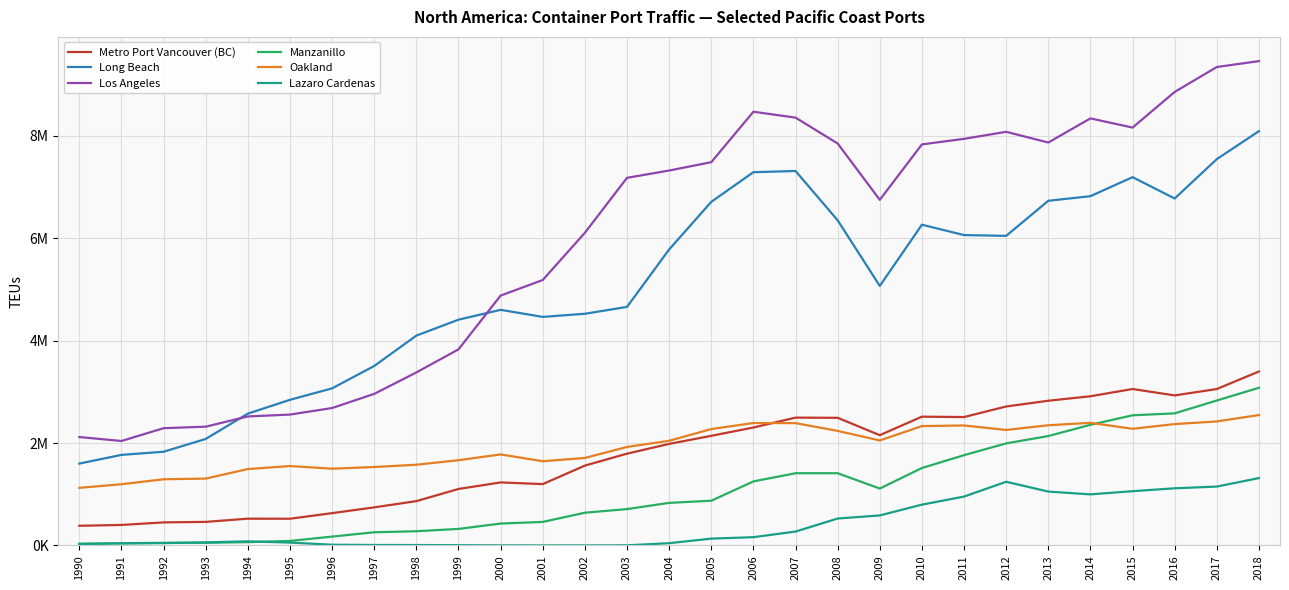

Does the chart display data point markers on the line(s)?

No